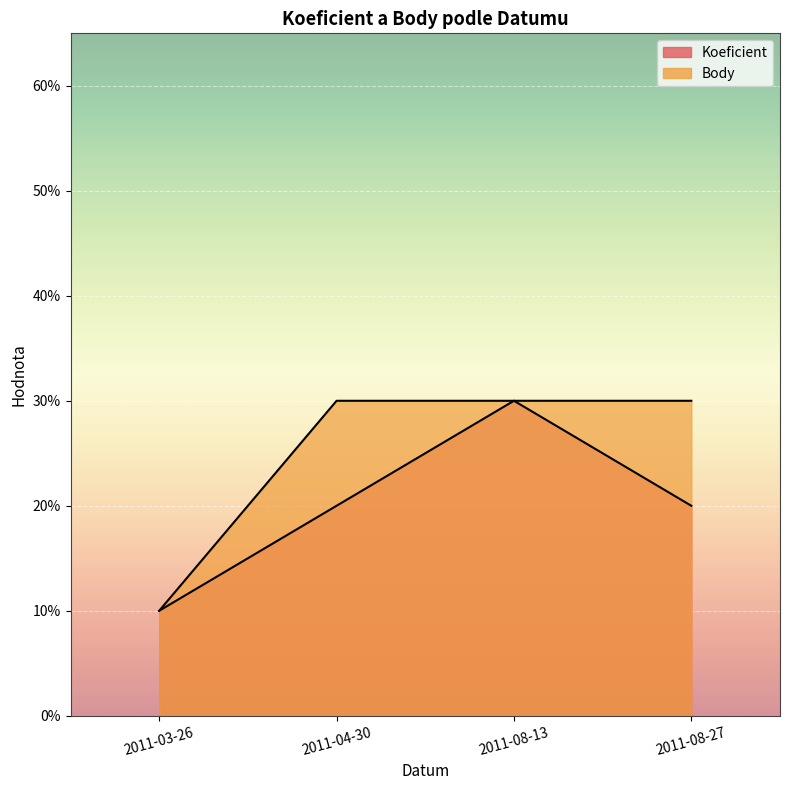

True or false: Koeficient and Body intersect in this chart.

False